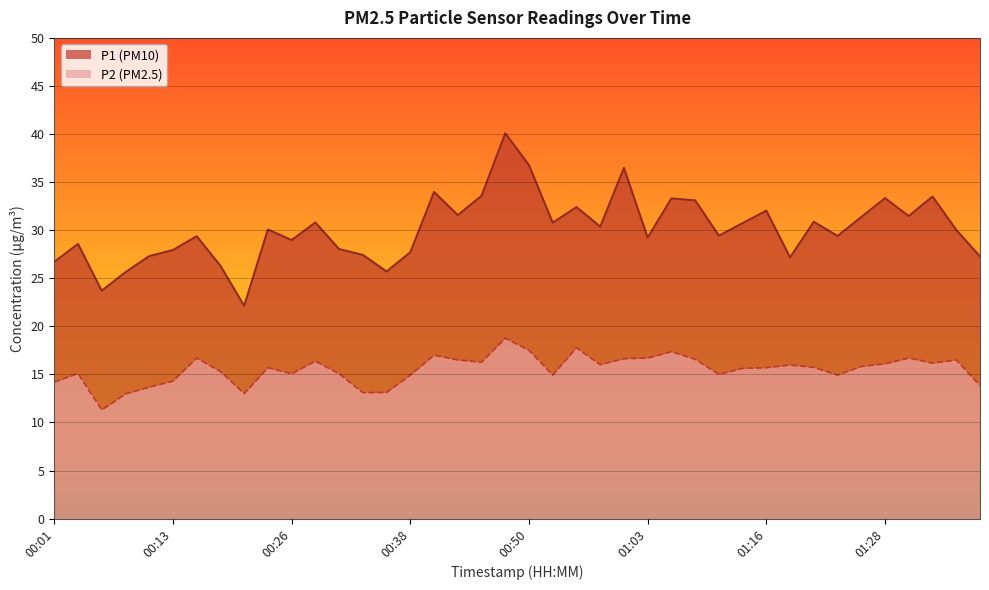

At which label does P2 reach its minimum?

00:06